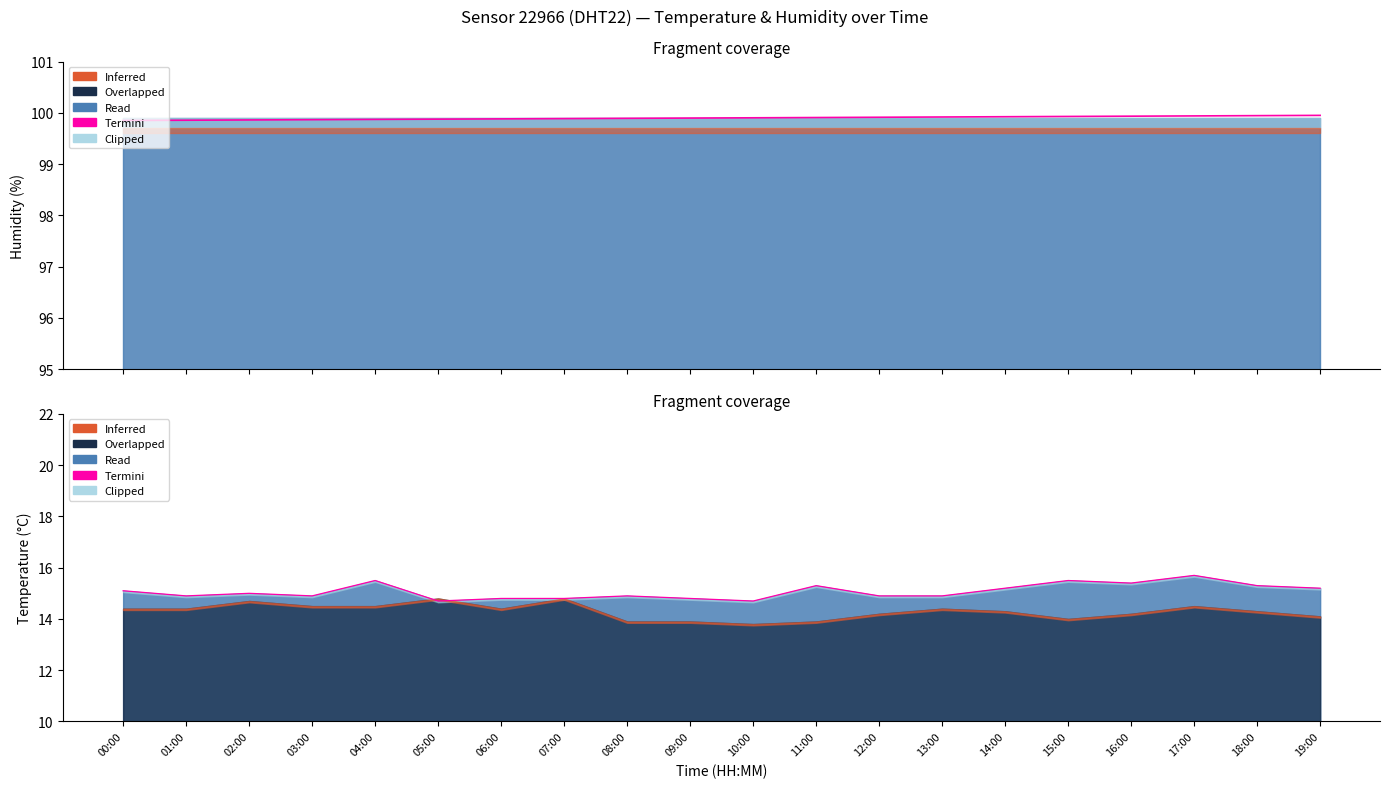

What is the minimum value shown in the chart?

14.7